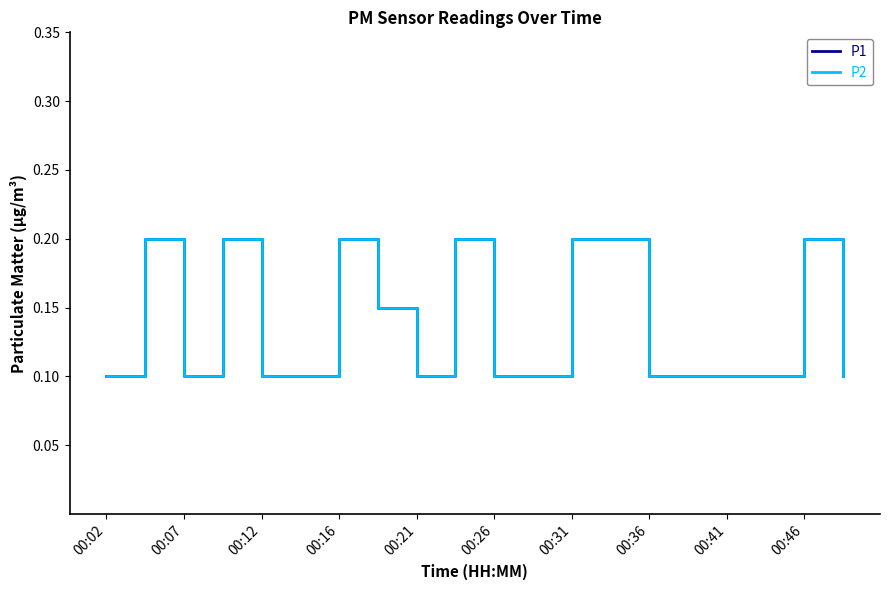

Does the chart display data point markers on the line(s)?

No